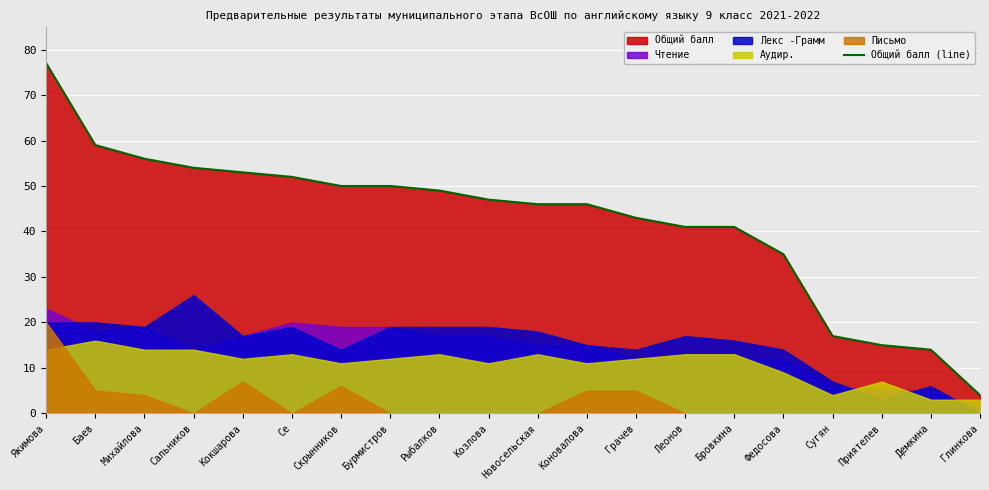

Which label corresponds to the largest value in the chart?

Якимова